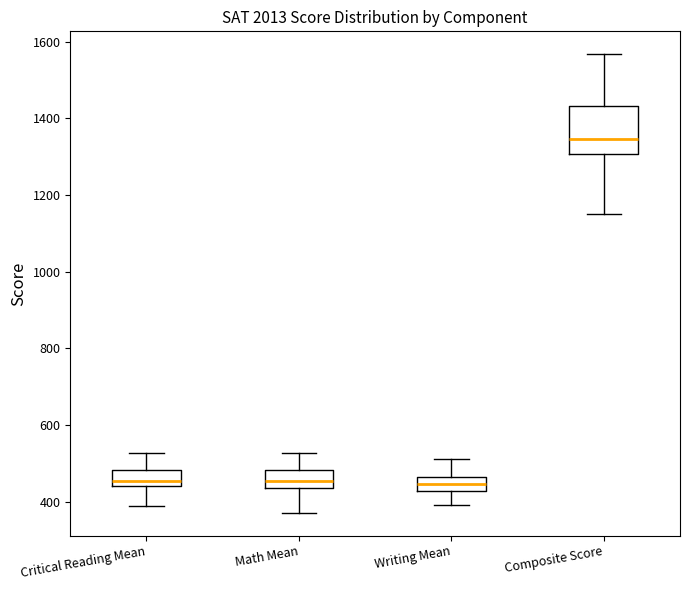

Reading left to right, read every box against the y-axis: the position of its median line, the range the box covers, and the ends of its whiskers. The values are not printed on the chart, so give them approximately, as read against the axis.

Critical Reading Mean: median 460, box 440 to 480, whiskers 380 to 520
Math Mean: median 460, box 440 to 480, whiskers 380 to 520
Writing Mean: median 440, box 420 to 460, whiskers 400 to 520
Composite Score: median 1340, box 1300 to 1440, whiskers 1160 to 1560